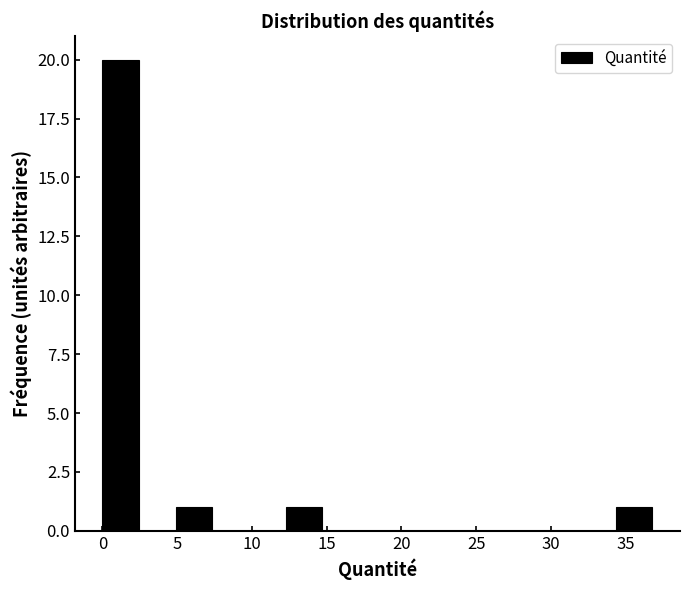

Over which range of the x-axis is the bar tallest?

0.0 to 2.5